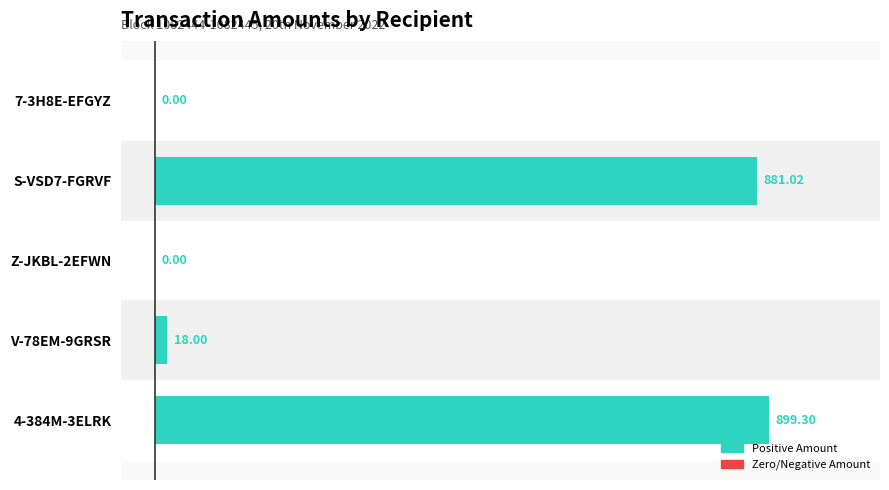

Does the chart contain stacked bars?

No